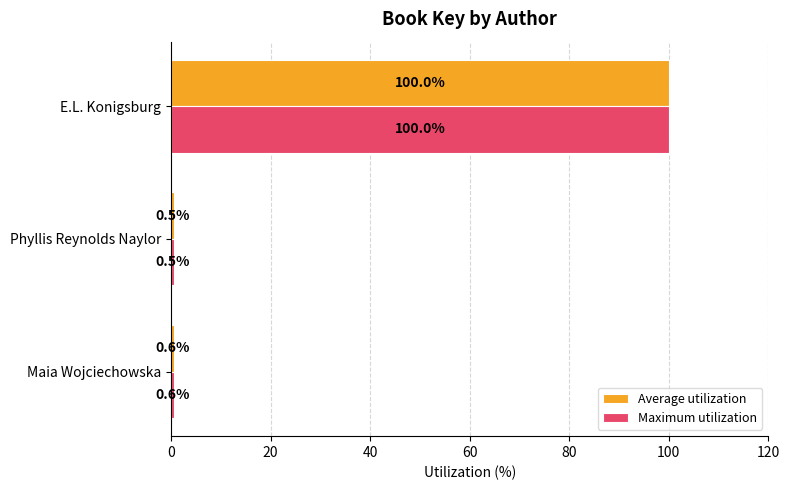

Is the value of Average utilization at Phyllis Reynolds Naylor greater than the value of Maximum utilization at E.L. Konigsburg?

No